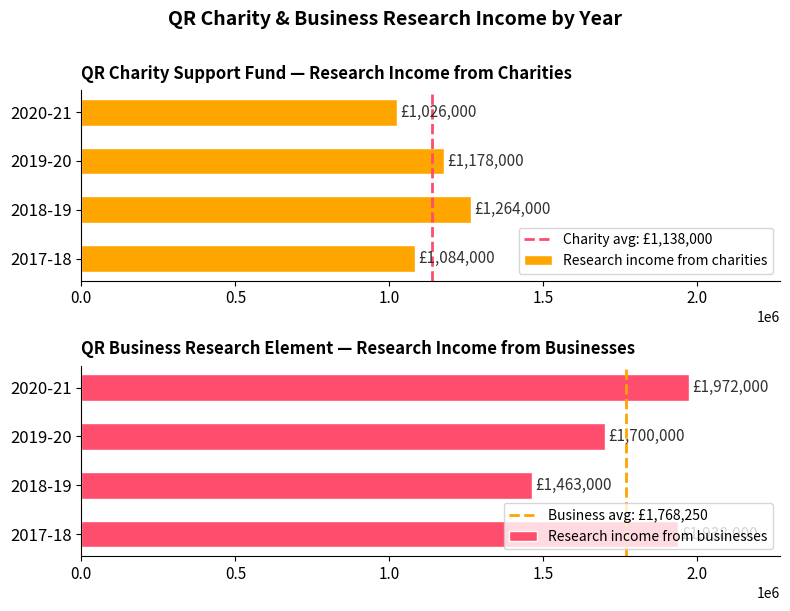

What is the difference between the second highest and minimum values in the Research income from businesses series?

475000